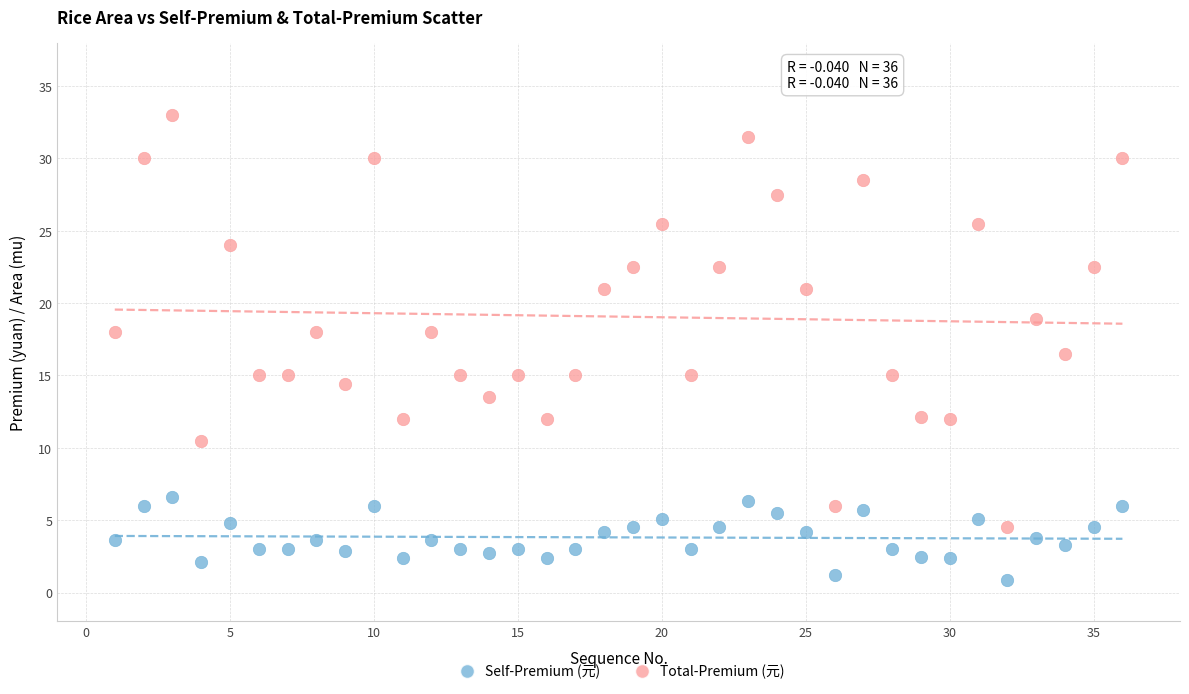

Which series reaches the maximum Y coordinate?

Total-Premium (元)